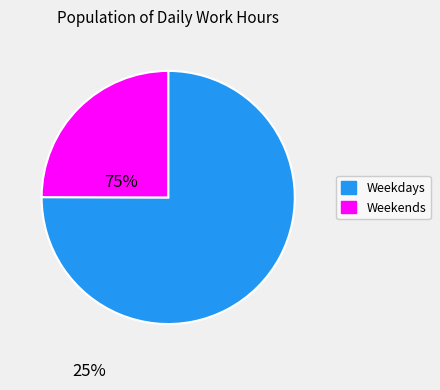

Does Weekdays represent more than half of the total?

Yes